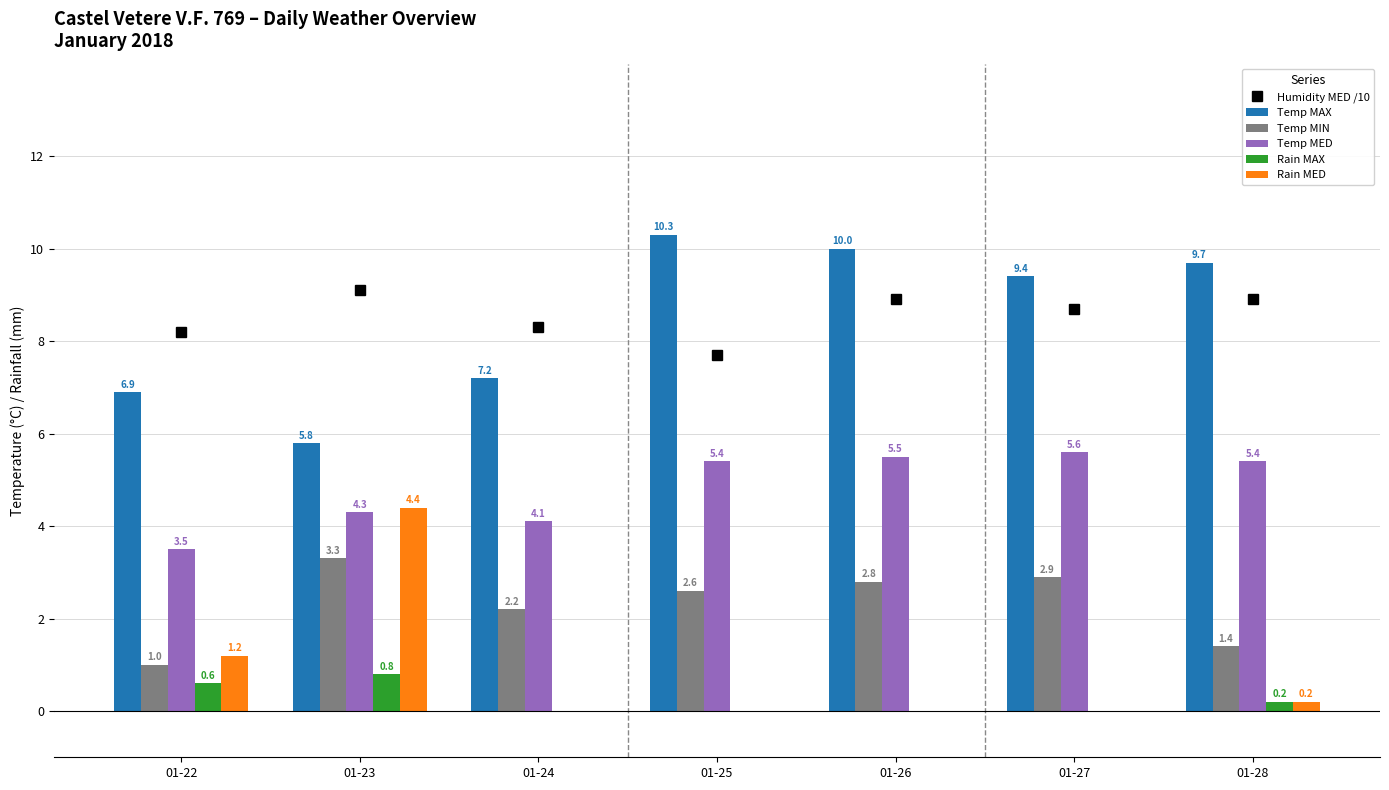

Which series has the largest range (max minus min)?

Temp MAX